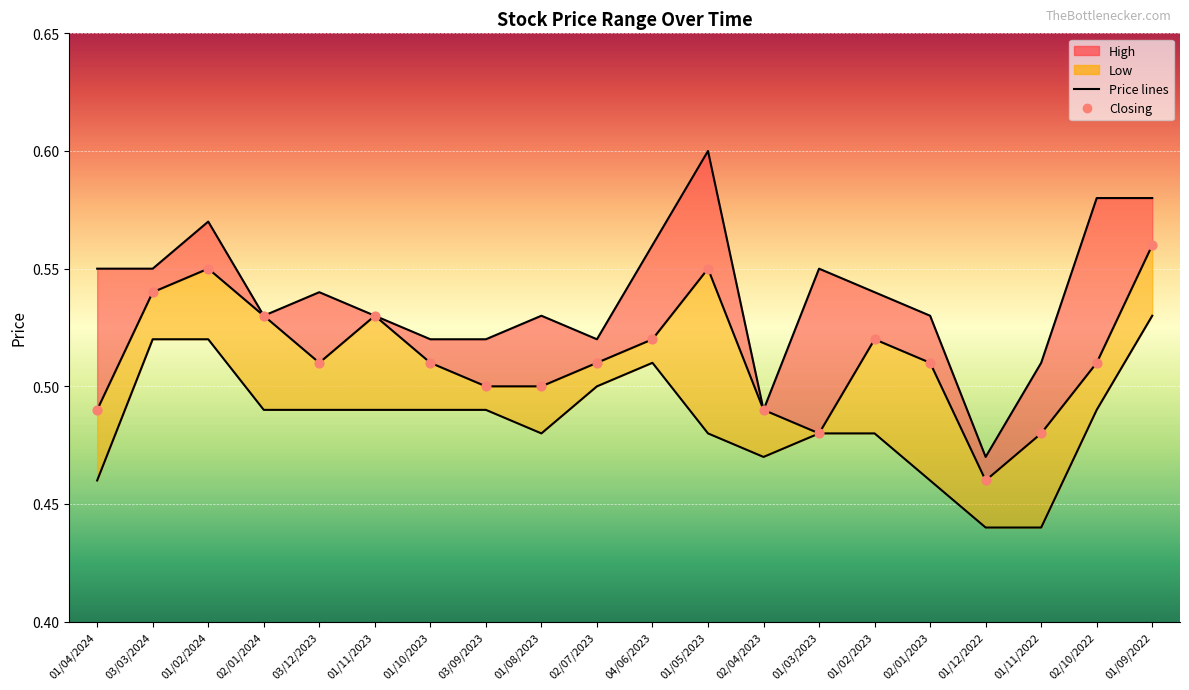

At how many categories does at least one series exceed 0?

20